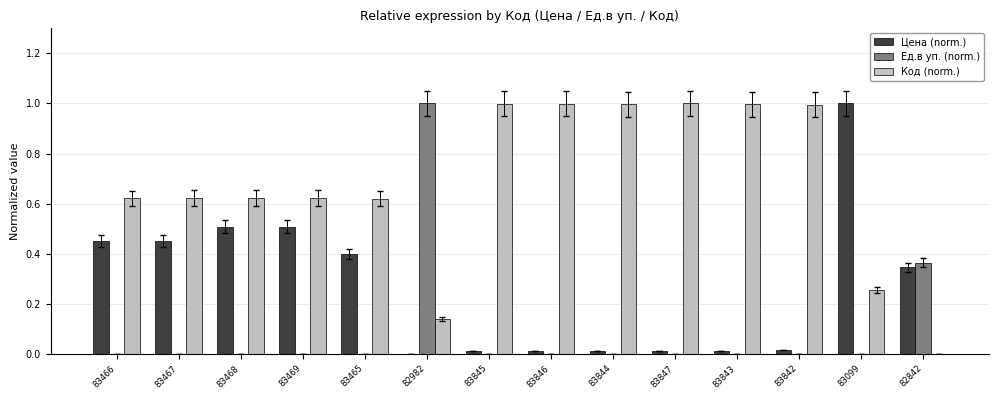

What is the maximum value shown in the chart?

1.0